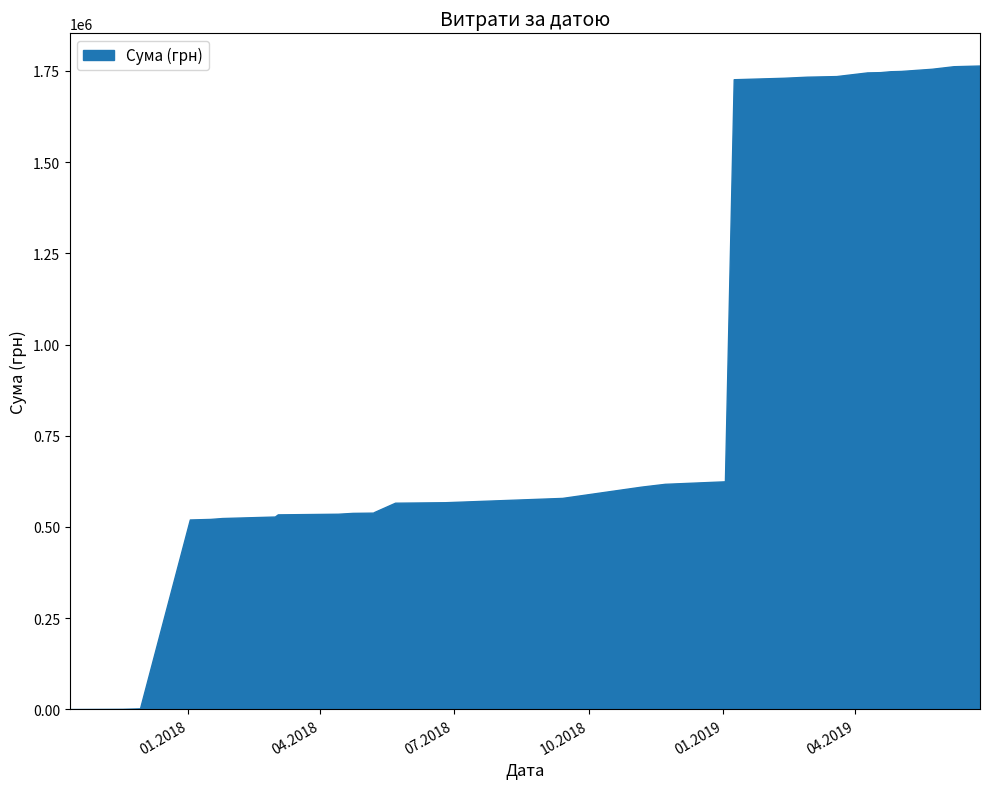

What is the difference between the maximum and minimum values?

1763735.7